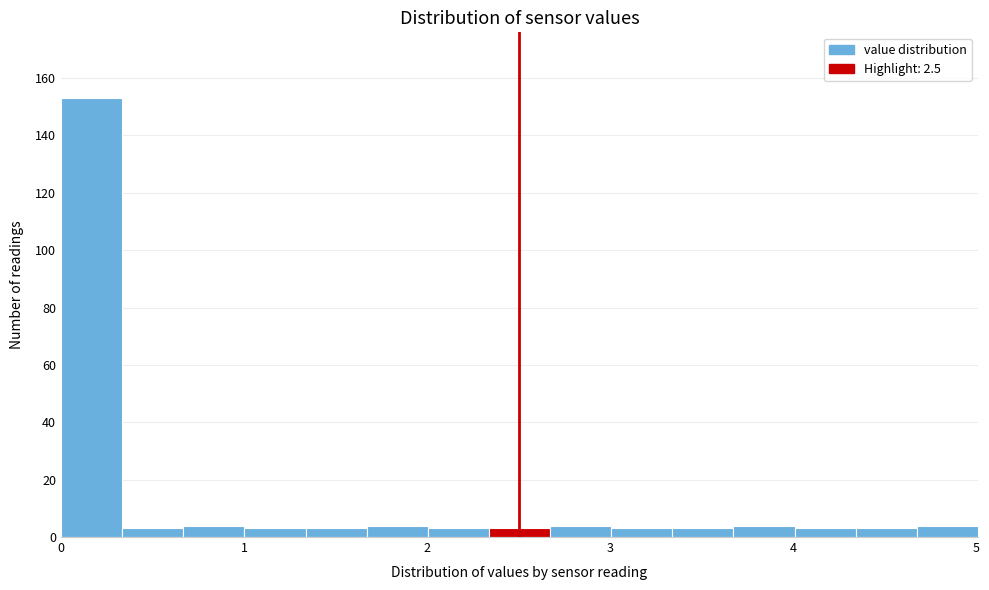

Read against the x-axis, roughly where is the centre of the tallest bar?

0.2